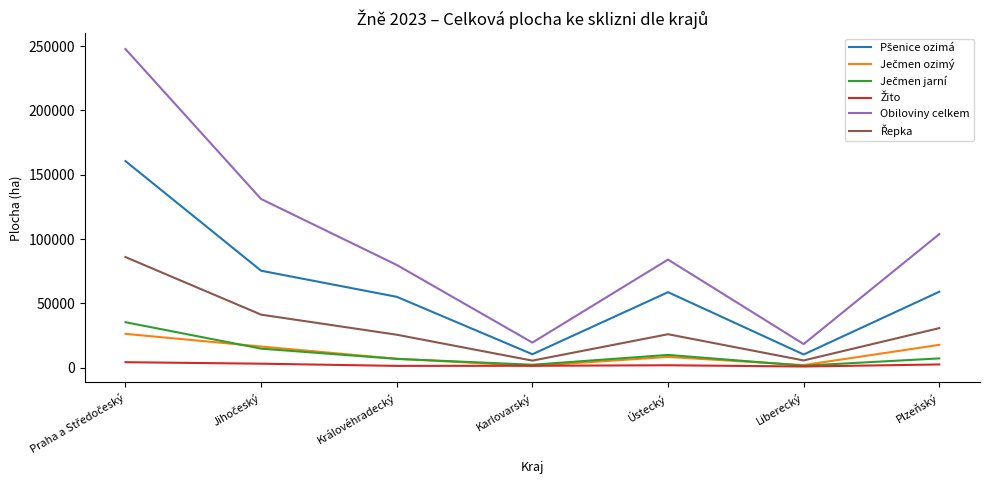

Which series has the largest range (max minus min)?

Obiloviny celkem